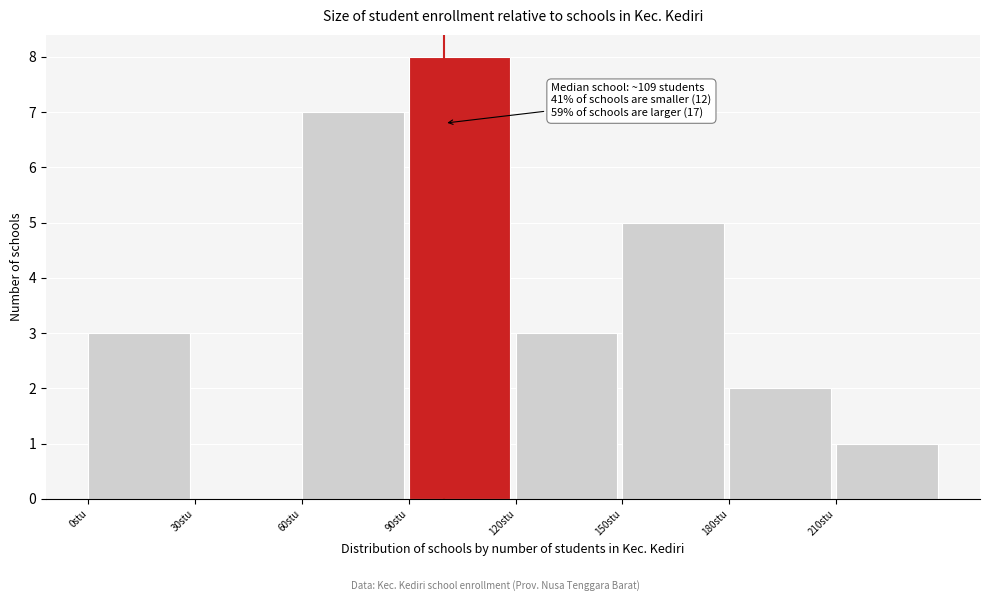

Which range on the x-axis has the tallest bar?

90 to 120